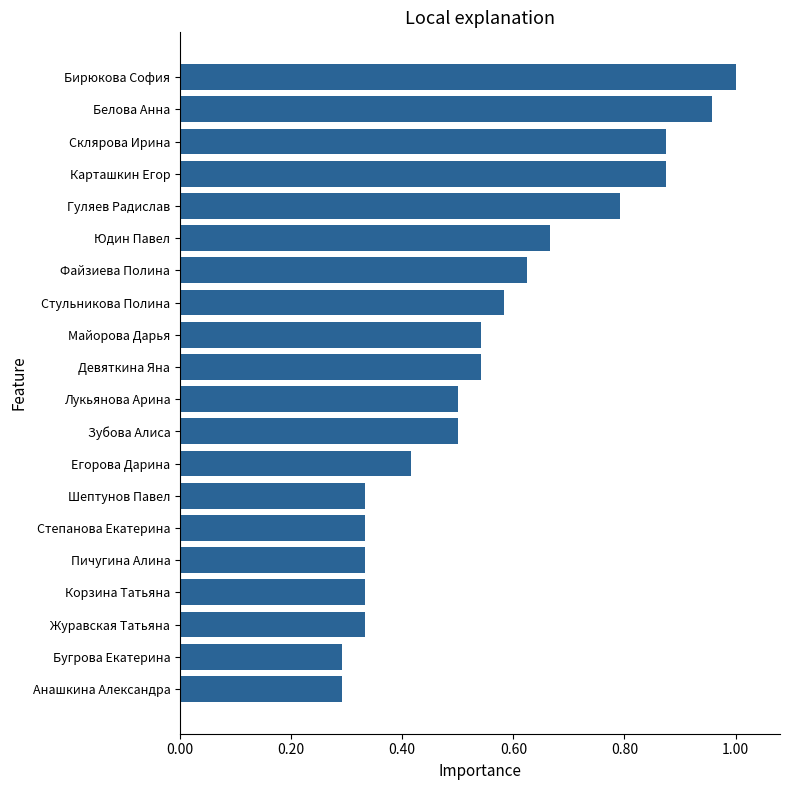

The chart shows a value of 0.3 at Пичугина Алина. True or false?

True